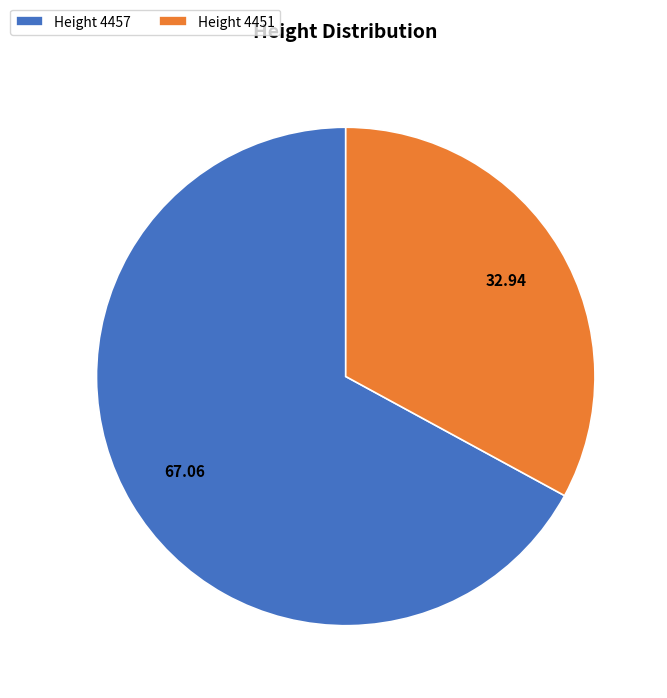

Is there a majority slice in this chart?

Yes